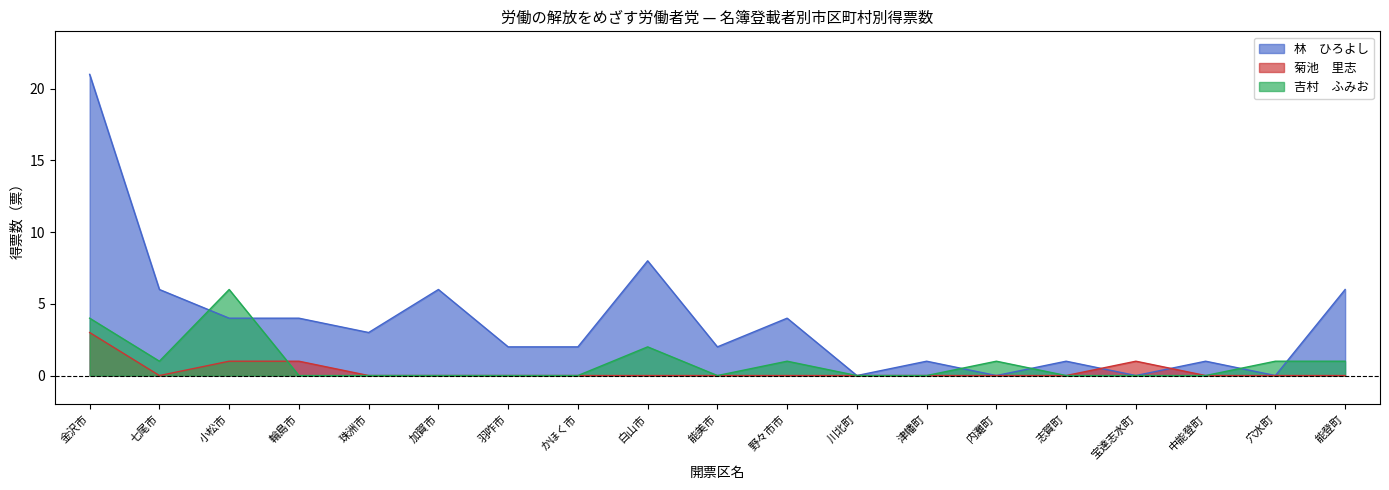

What is the label of the 5th point from the right?

志賀町